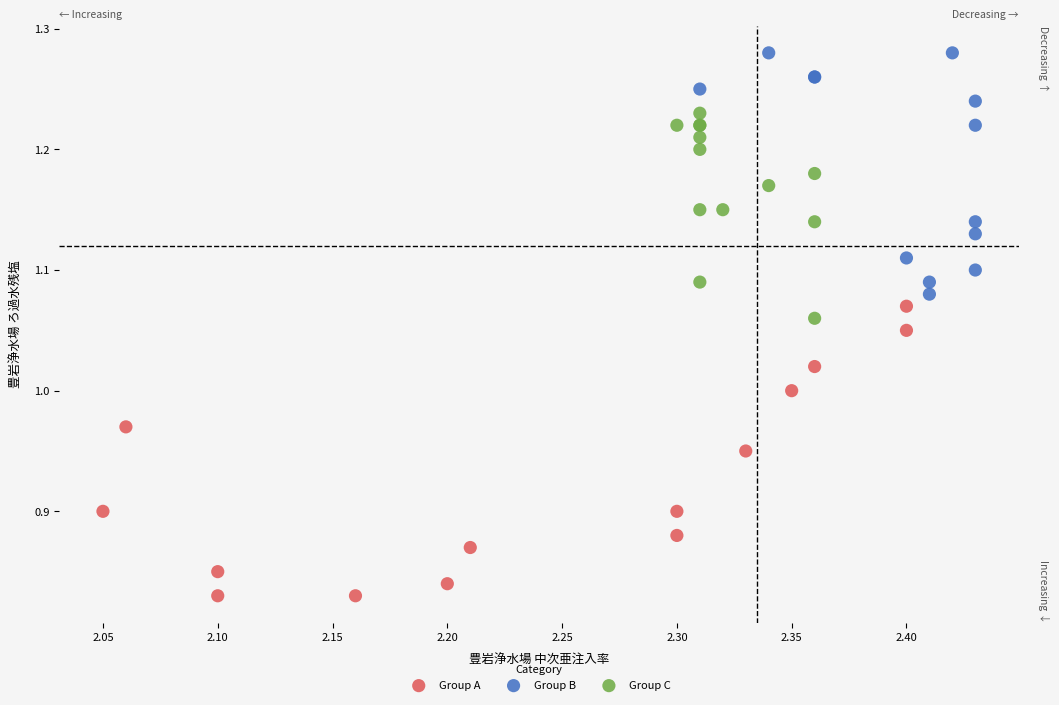

Which series has the widest spread of Y values?

Group A